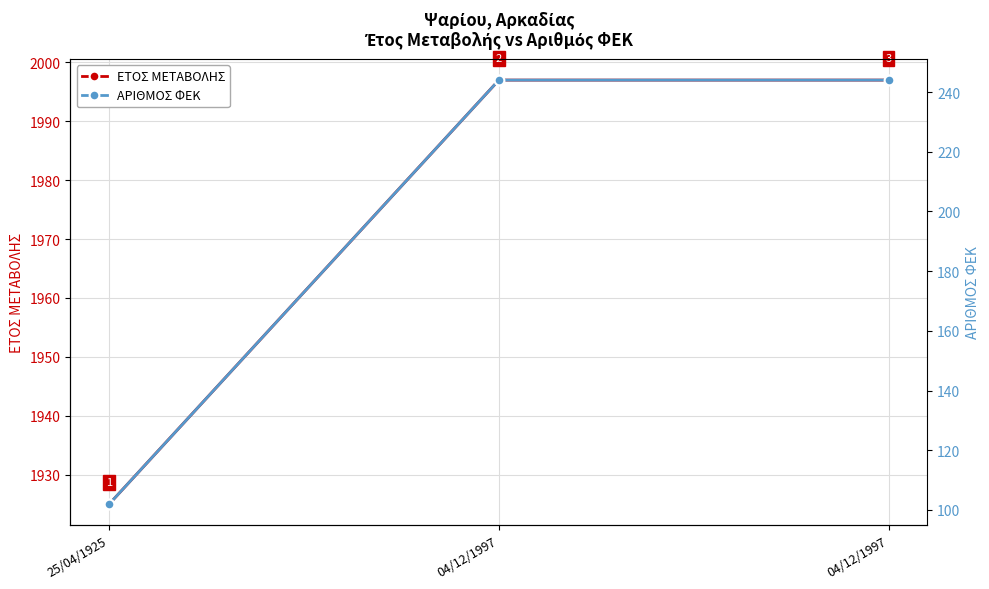

At which label is ΕΤΟΣ ΜΕΤΑΒΟΛΗΣ closest to 1961?

25/04/1925